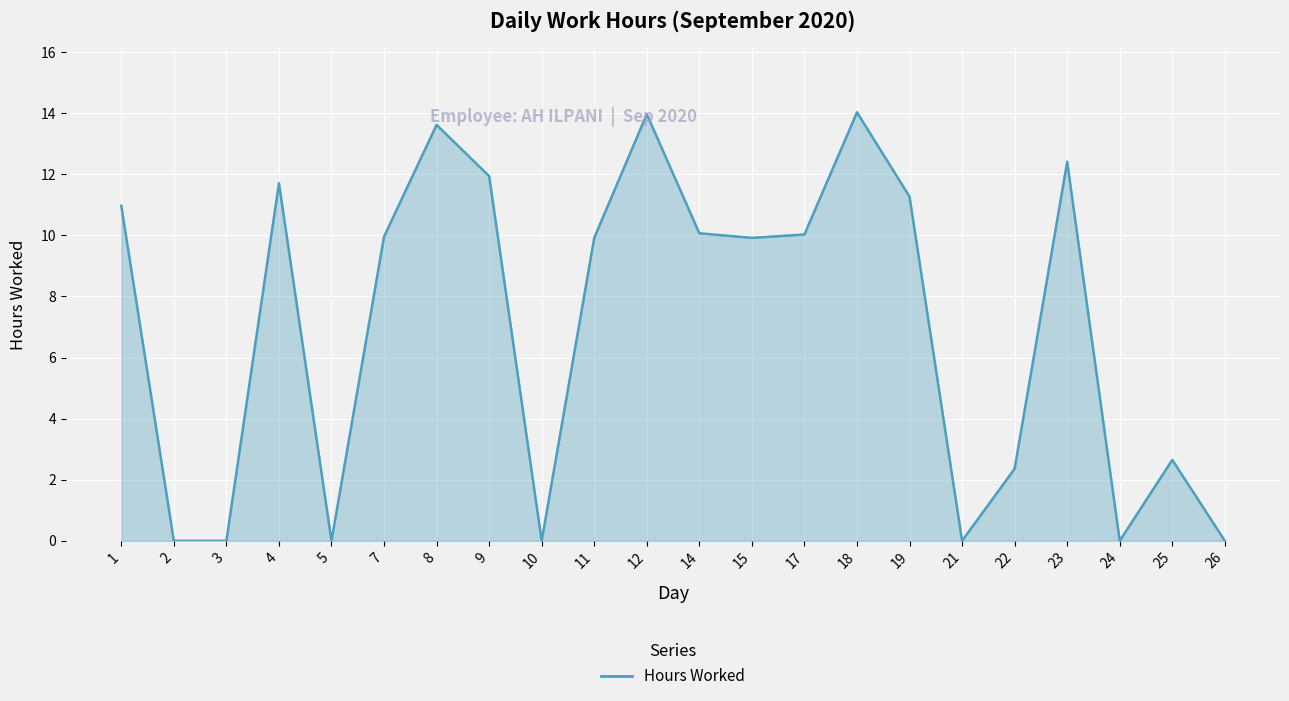

At which category does the data reach its first local peak?

4